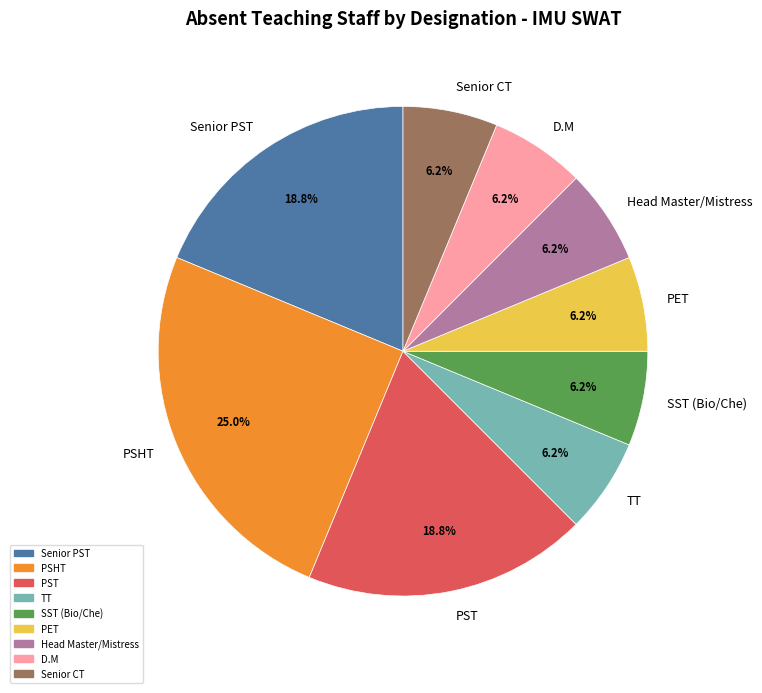

How many segments does this pie chart have?

9